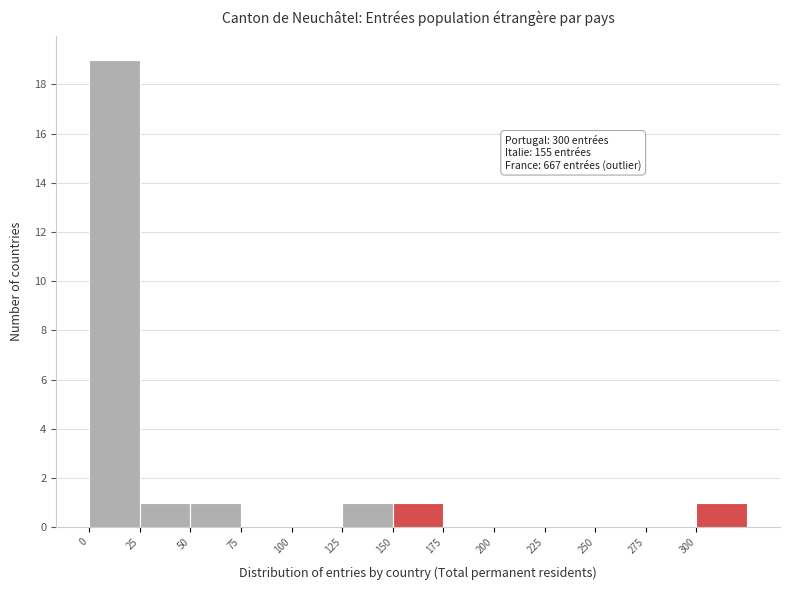

Which range on the x-axis has the tallest bar?

0 to 25